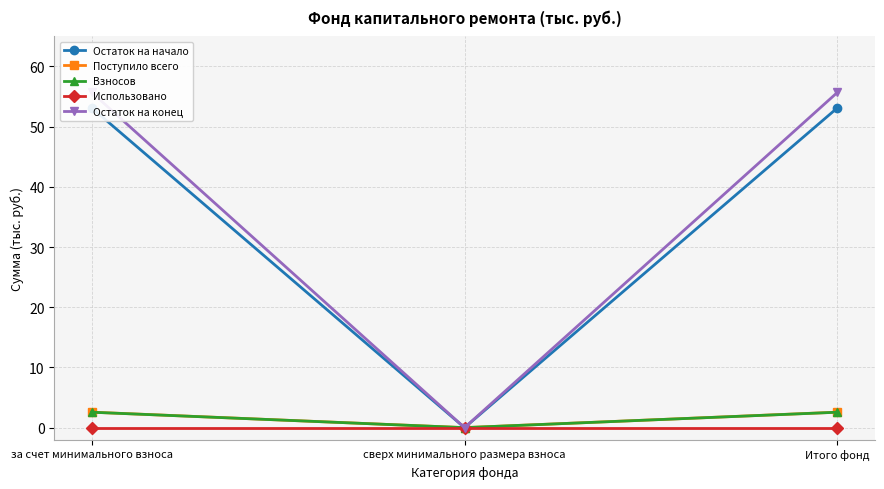

What is the difference between the second highest and minimum values in the Остаток на начало series?

53.1